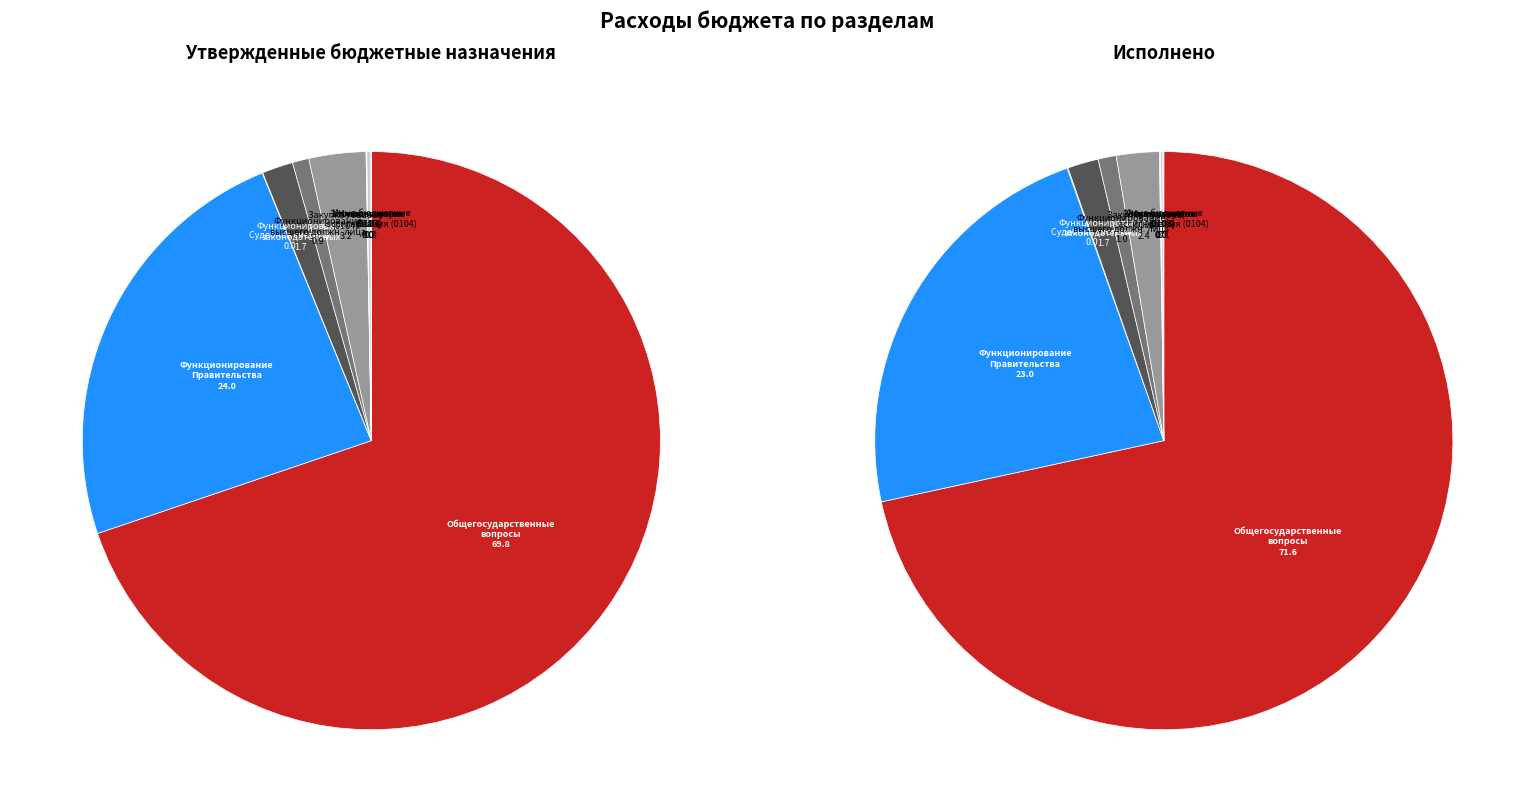

What percentage is NOT represented by Закупка товаров и услуг (0105)?

100.0%